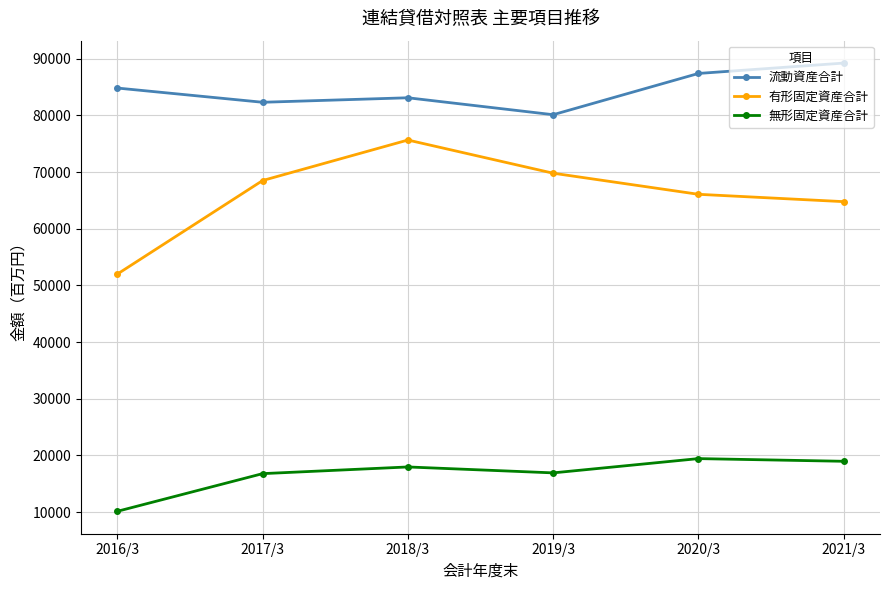

What are all the series names shown in the legend?

流動資産合計, 有形固定資産合計, 無形固定資産合計